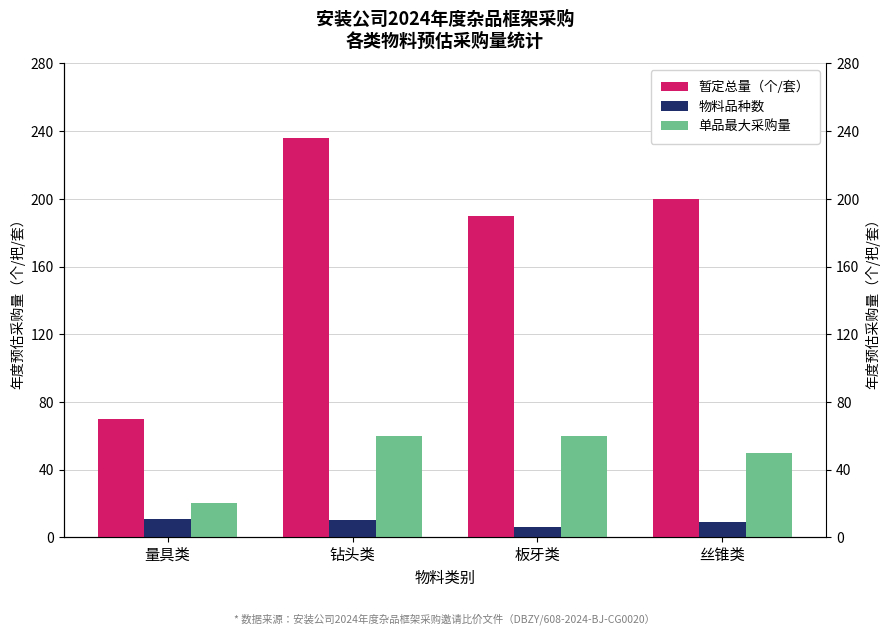

Between 丝锥类 and 板牙类, which is larger?

丝锥类